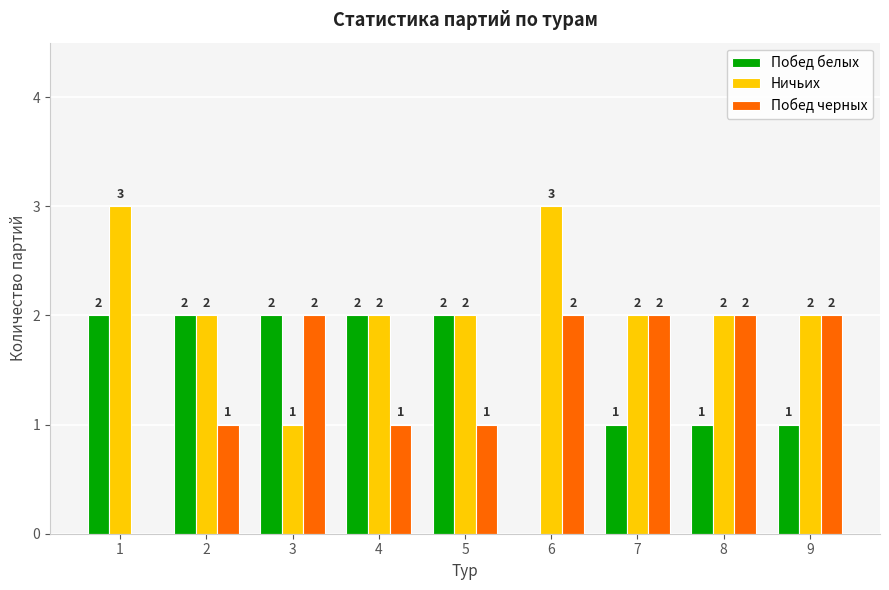

What is the spread (max minus min) of values at 6?

3